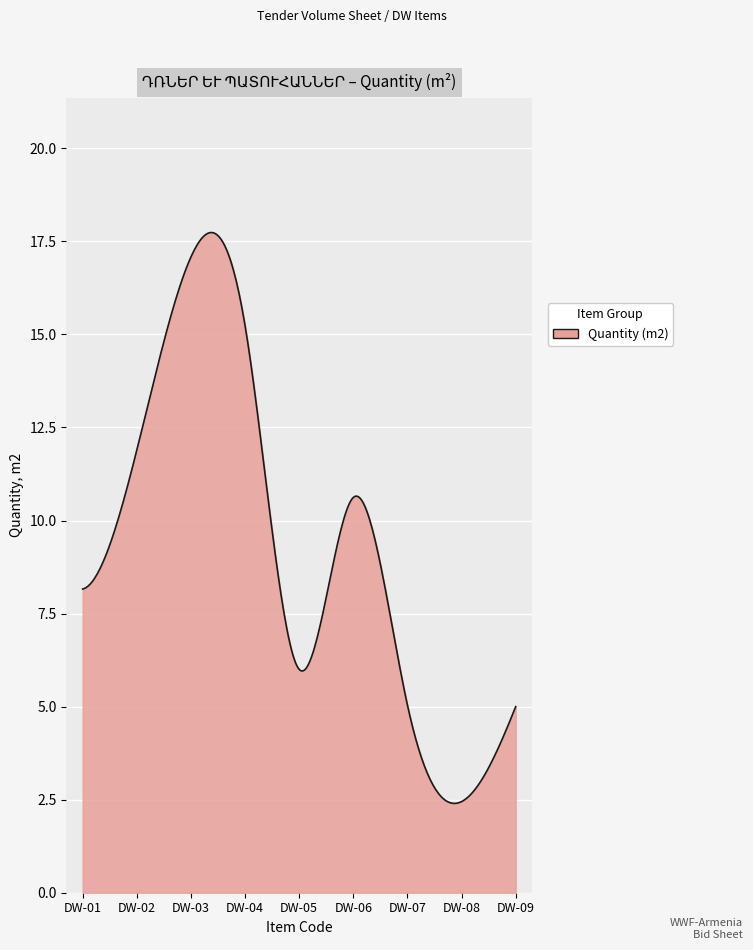

What is the difference between the maximum and minimum values?

15.3